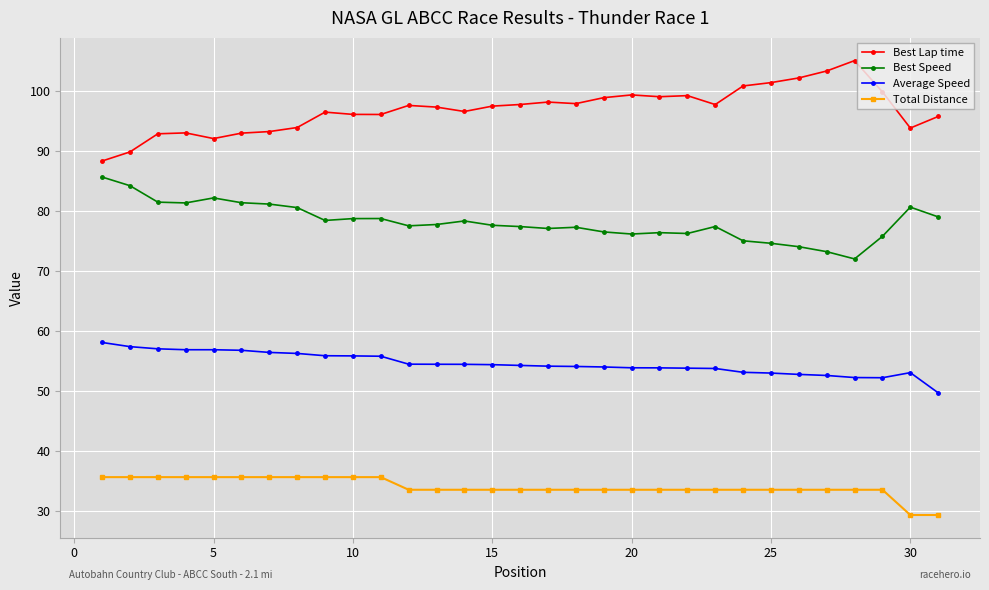

What is the maximum value shown in the chart?

105.0